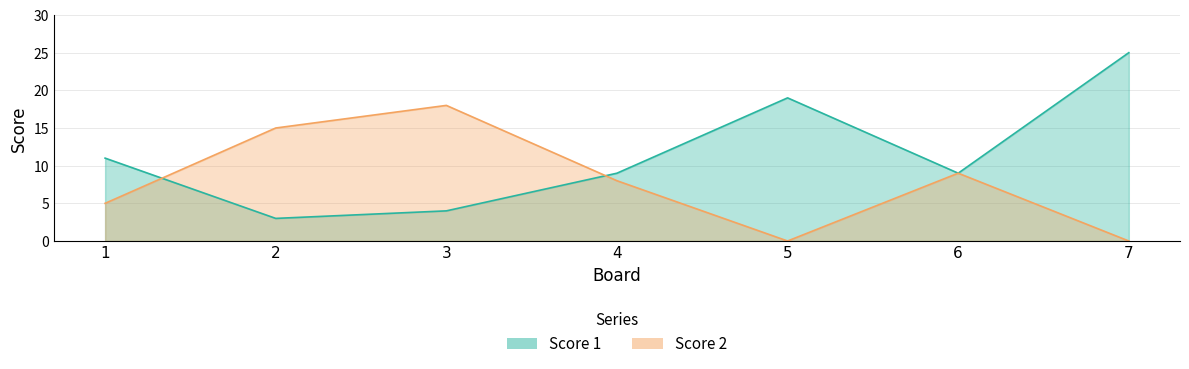

What is the value of the Score 1 point at the 5th from the left?

19